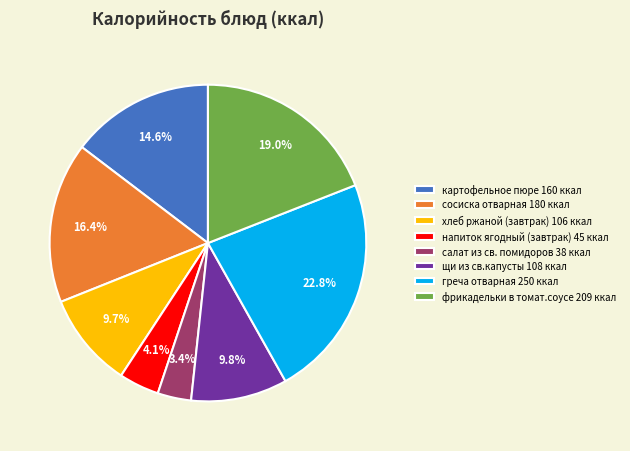

What portion of the pie excludes щи из св.капусты?

90.2%